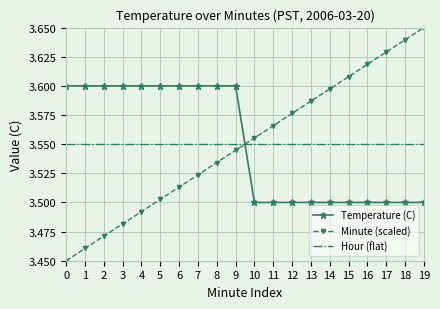

Which series has the widest spread of values?

Minute (scaled)